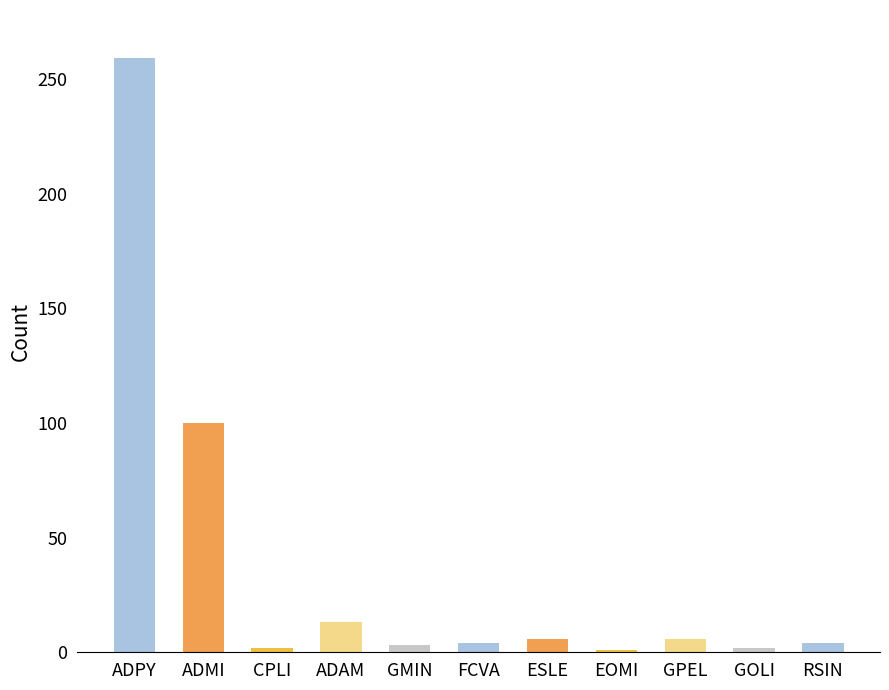

List the labels in order of value, largest first.

ADPY, ADMI, ADAM, ESLE, GPEL, FCVA, RSIN, GMIN, CPLI, GOLI, EOMI